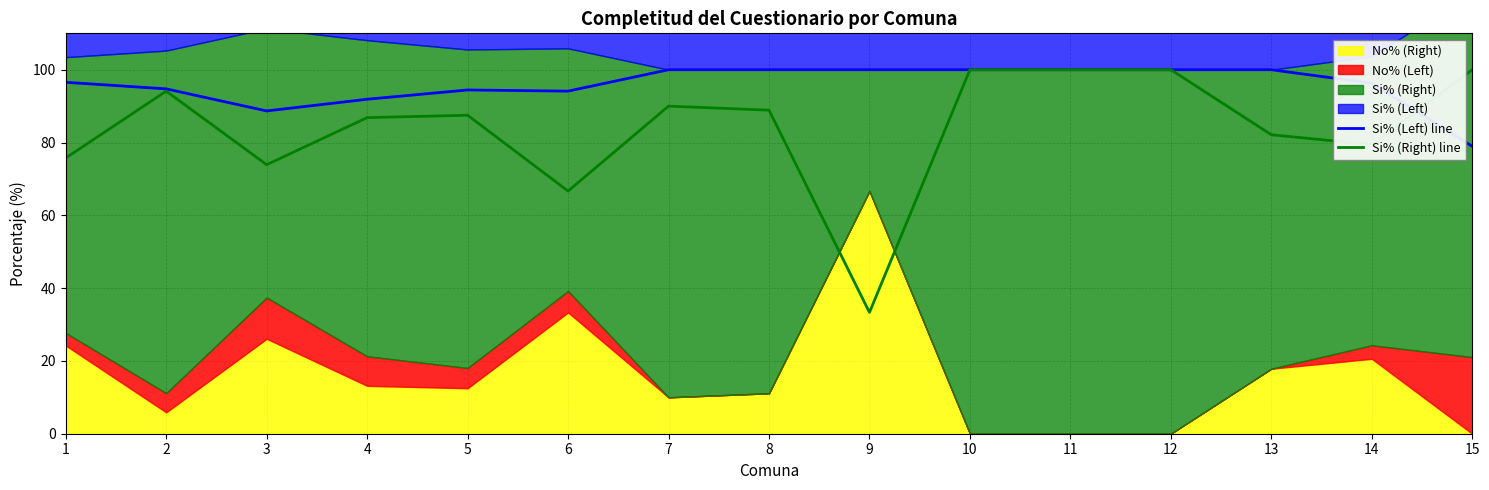

How many intersections are there between Si% (Left) line and Si% (Right) line?

1